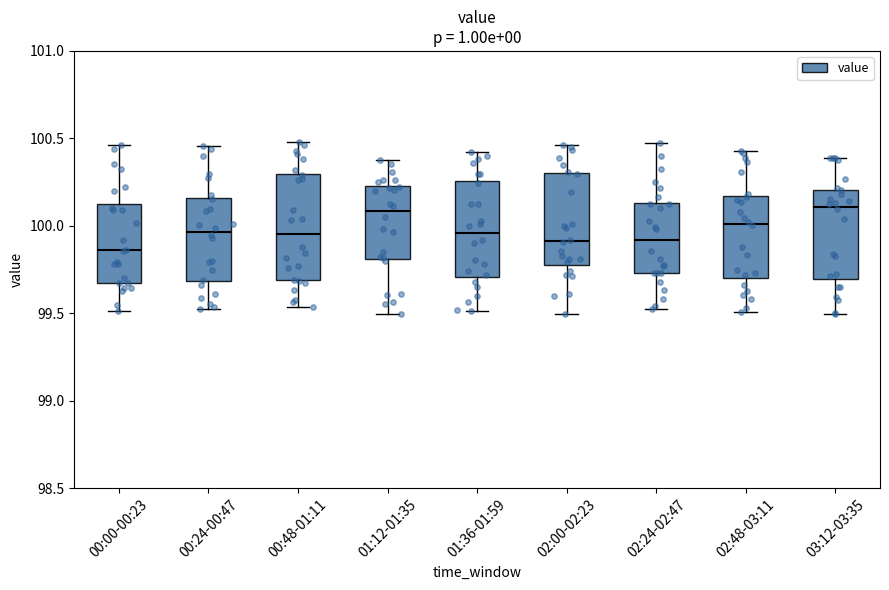

Reading left to right, transcribe this box plot: for each box, give where its median line is, the range the box spans, and where its two whiskers end, as read against the y-axis. The values are not printed on the chart, so give them approximately, as read against the axis.

00:00-00:23: median 99.85, box 99.65 to 100.15, whiskers 99.50 to 100.45
00:24-00:47: median 99.95, box 99.70 to 100.15, whiskers 99.50 to 100.45
00:48-01:11: median 99.95, box 99.70 to 100.30, whiskers 99.55 to 100.50
01:12-01:35: median 100.10, box 99.80 to 100.25, whiskers 99.50 to 100.40
01:36-01:59: median 99.95, box 99.70 to 100.25, whiskers 99.50 to 100.40
02:00-02:23: median 99.90, box 99.80 to 100.30, whiskers 99.50 to 100.45
02:24-02:47: median 99.90, box 99.75 to 100.15, whiskers 99.55 to 100.50
02:48-03:11: median 100.00, box 99.70 to 100.15, whiskers 99.50 to 100.45
03:12-03:35: median 100.10, box 99.70 to 100.20, whiskers 99.50 to 100.40